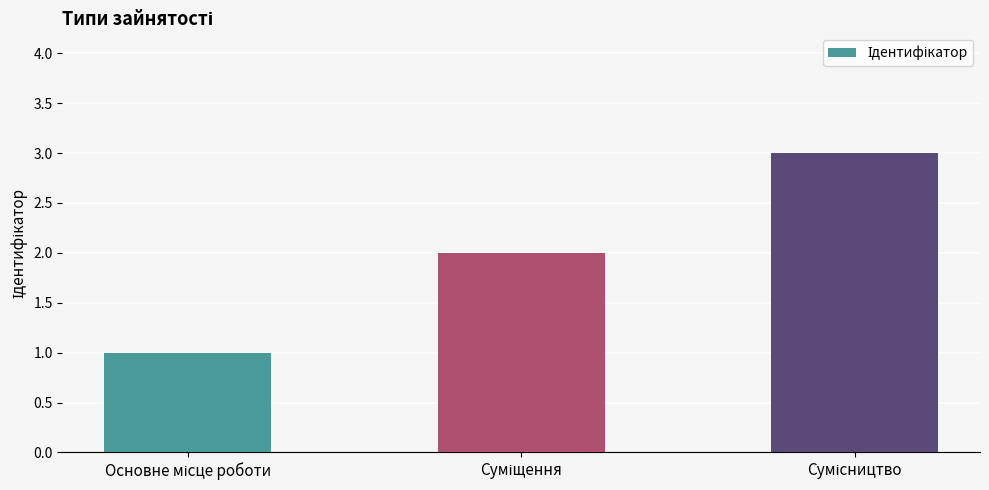

What is the greatest value displayed?

3